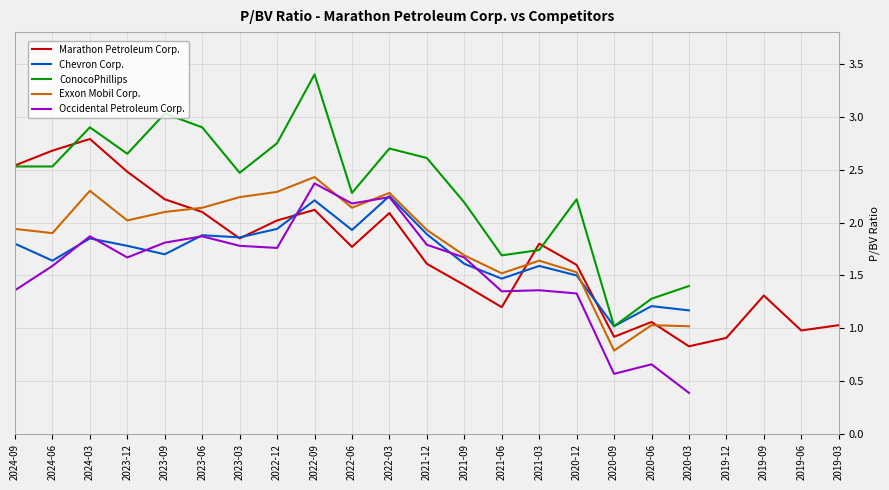

Is this an area chart (filled region under the line)?

No